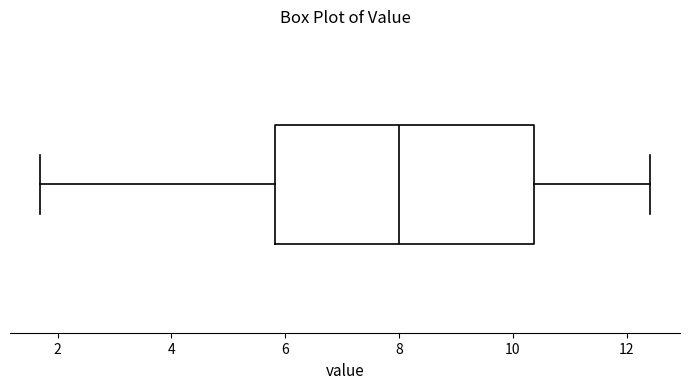

Transcribe this box plot: give where the median line is, the range the box spans, and where the two whiskers end, as read against the x-axis. The values are not printed on the chart, so give them approximately, as read against the axis.

median 8.0, box 5.8 to 10.4, whiskers 1.8 to 12.4